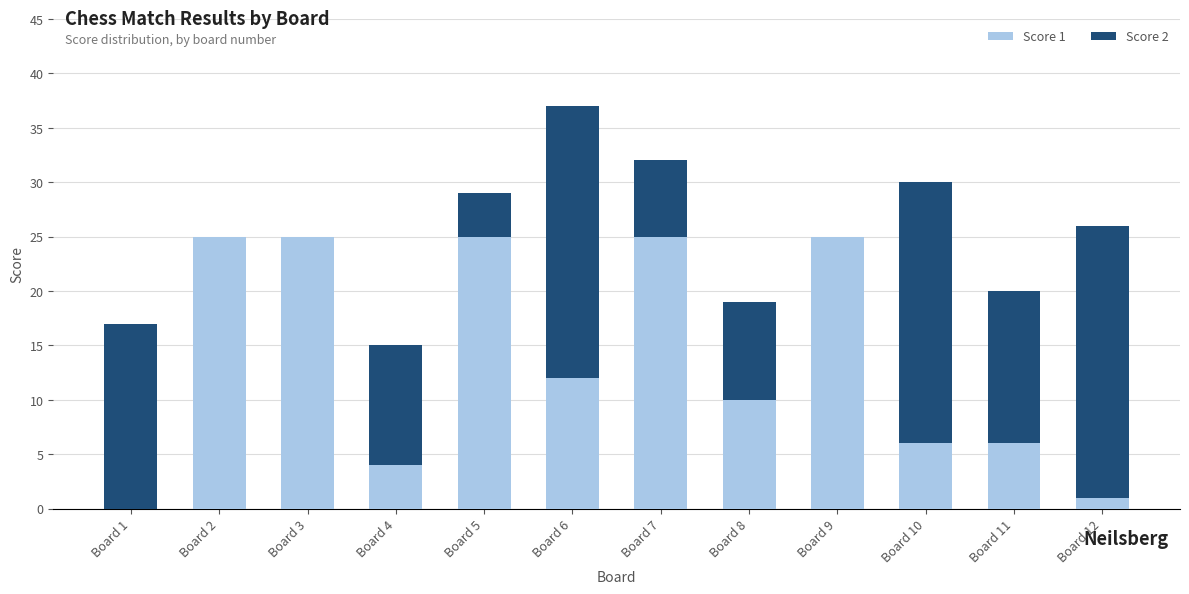

The value of Score 1 at Board 10 is 6. True or false?

True